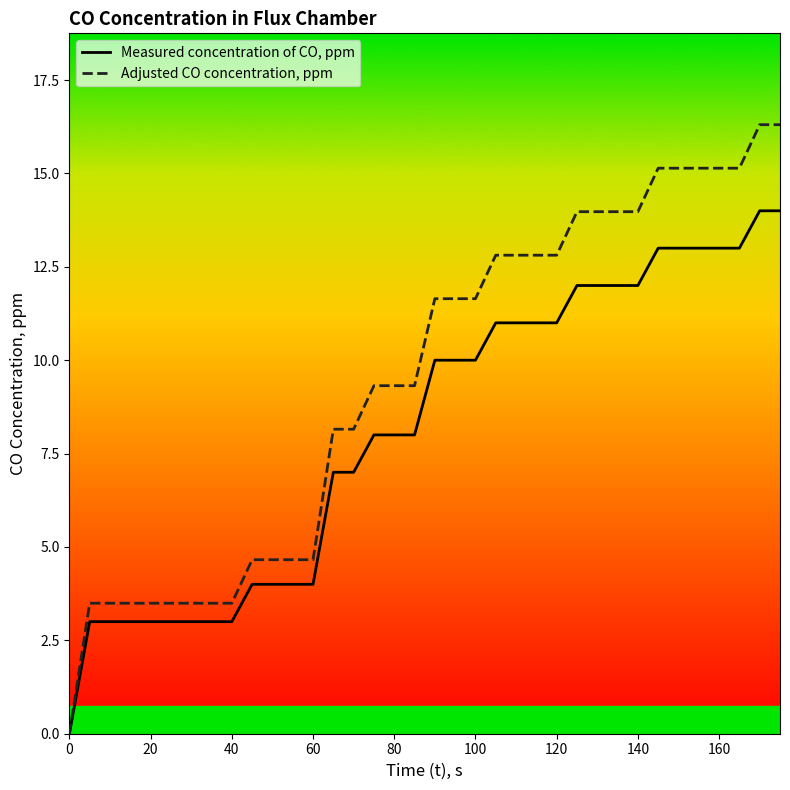

What is the greatest value displayed?

16.3